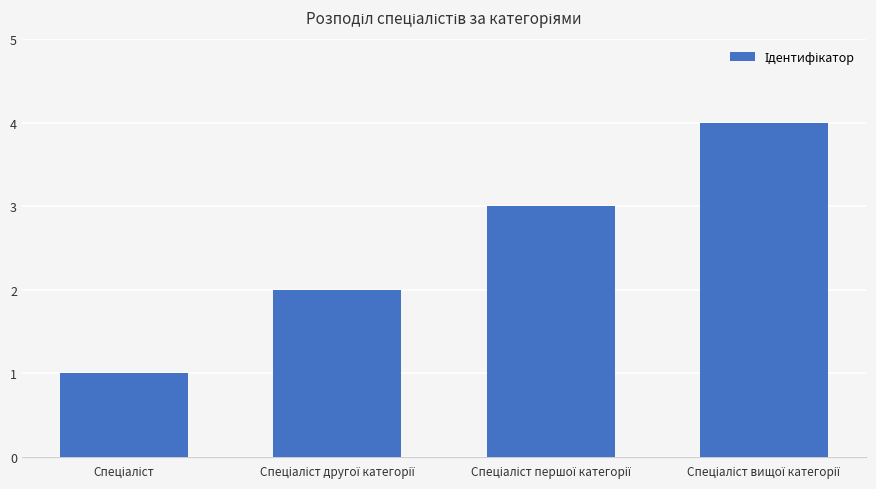

What is the sum of all values?

10